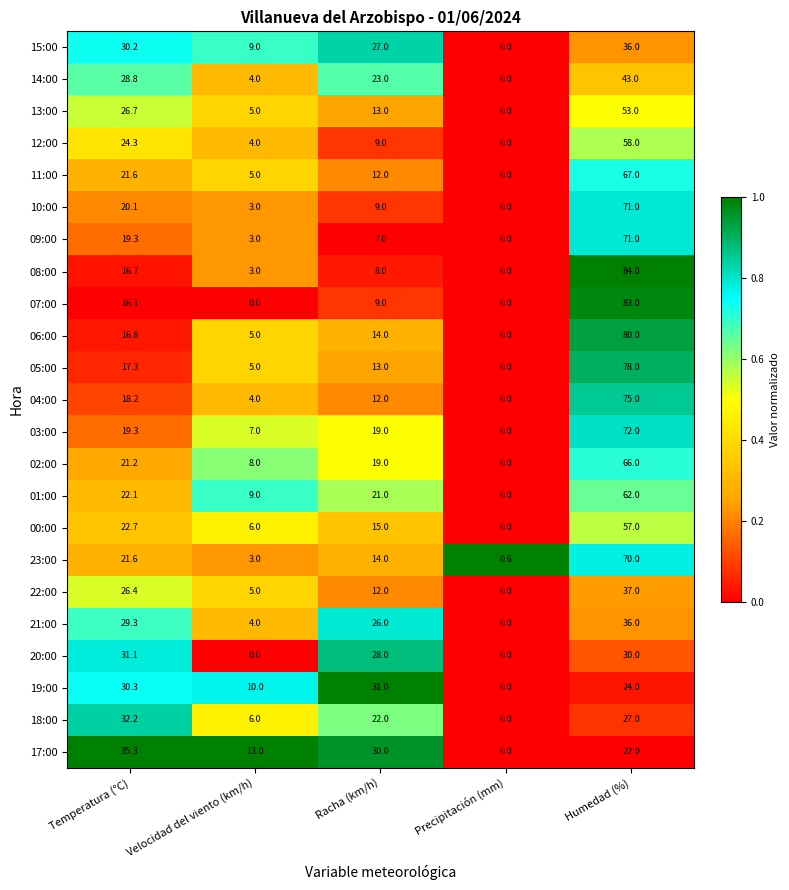

Which series changed the most between Racha (km/h) and Precipitación (mm)?

19:00